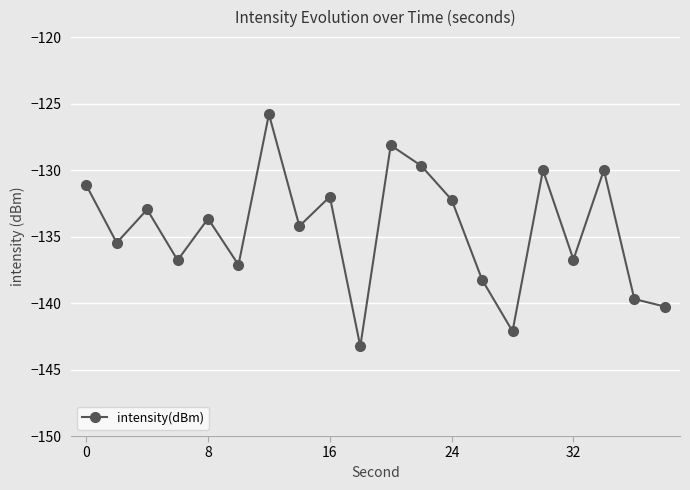

What is the difference between the second highest and minimum values?

15.1